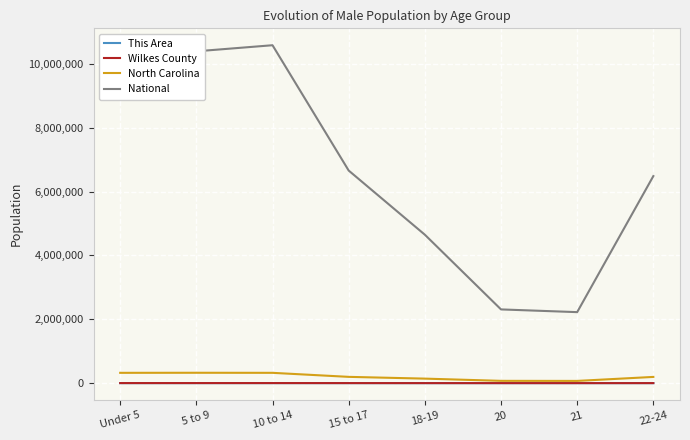

Is the value of North Carolina at 18-19 greater than the value of National at 20?

No